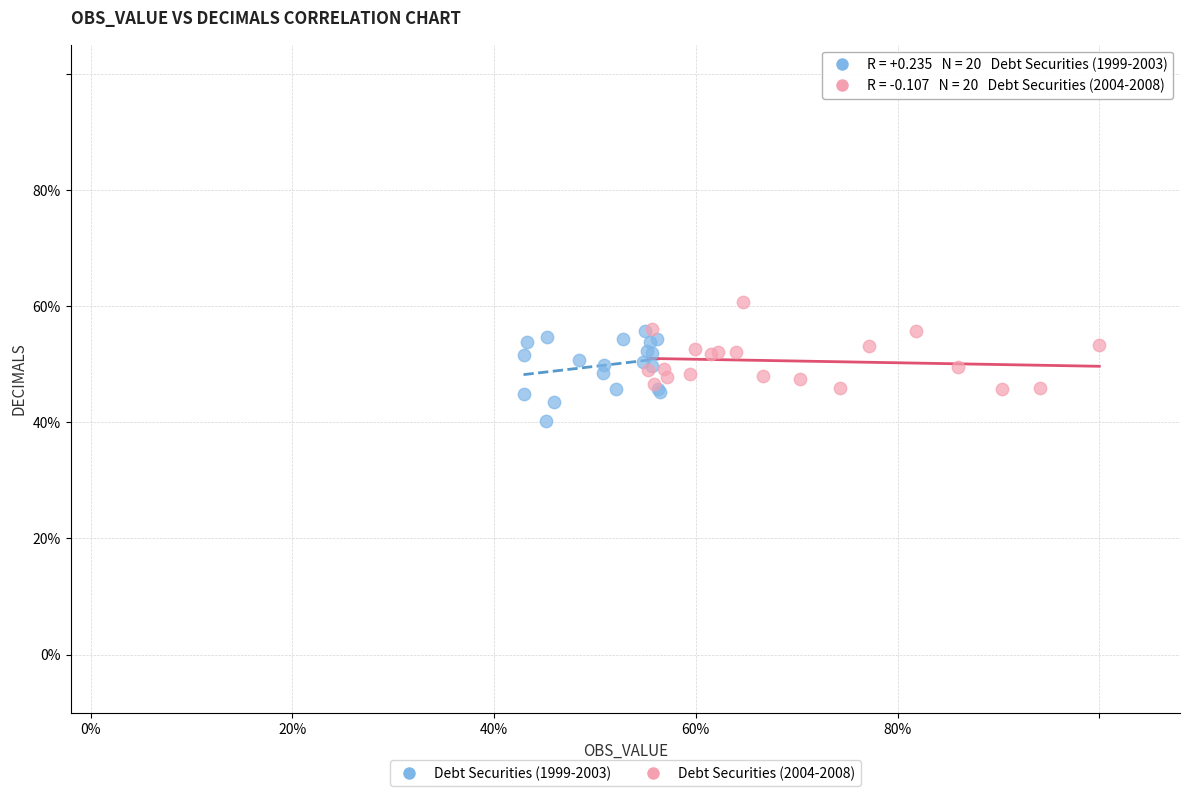

What are all the series names shown in the legend?

Debt Securities (1999-2003), Debt Securities (2004-2008)